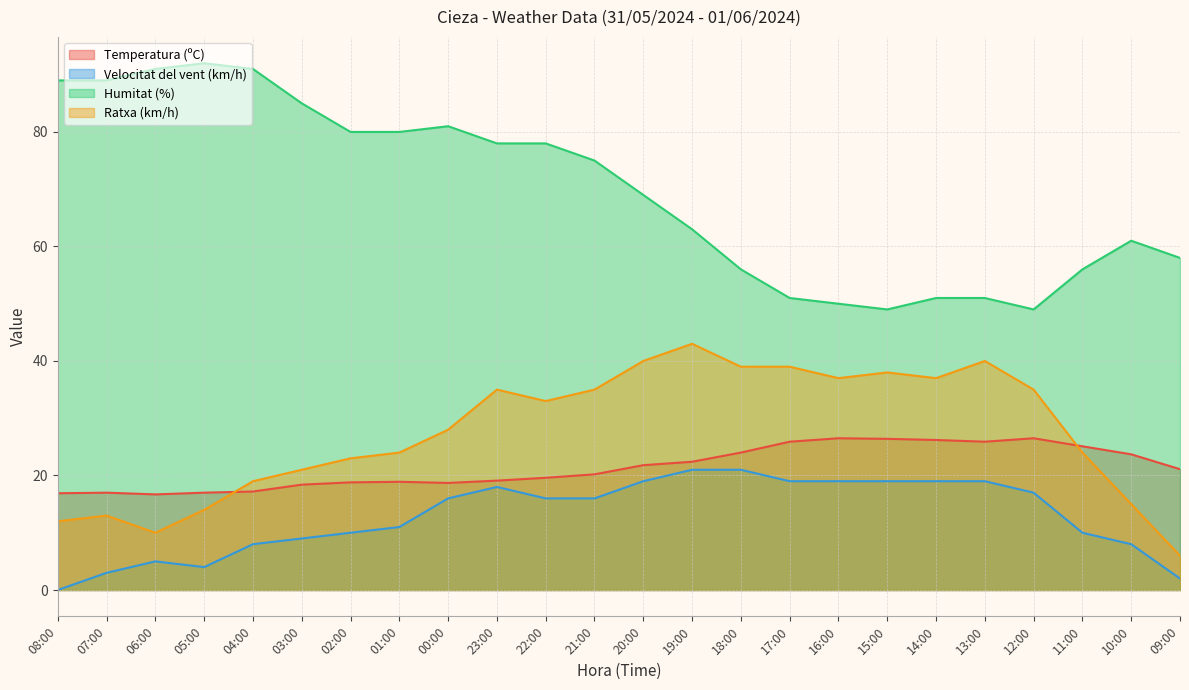

Reading left to right, extract all data points from this chart.

Temperatura (ºC): 08:00=16.9	07:00=17.0	06:00=16.7	05:00=17.0	04:00=17.2	03:00=18.4	02:00=18.8	01:00=18.9	00:00=18.7	23:00=19.1	22:00=19.6	21:00=20.2	20:00=21.8	19:00=22.4	18:00=24.0	17:00=25.9	16:00=26.5	15:00=26.4	14:00=26.2	13:00=25.9	12:00=26.5	11:00=25.1	10:00=23.7	09:00=21.1
Velocitat del vent (km/h): 08:00=0.0	07:00=3.0	06:00=5.0	05:00=4.0	04:00=8.0	03:00=9.0	02:00=10.0	01:00=11.0	00:00=16.0	23:00=18.0	22:00=16.0	21:00=16.0	20:00=19.0	19:00=21.0	18:00=21.0	17:00=19.0	16:00=19.0	15:00=19.0	14:00=19.0	13:00=19.0	12:00=17.0	11:00=10.0	10:00=8.0	09:00=2.0
Humitat (%): 08:00=89.0	07:00=89.0	06:00=91.0	05:00=92.0	04:00=91.0	03:00=85.0	02:00=80.0	01:00=80.0	00:00=81.0	23:00=78.0	22:00=78.0	21:00=75.0	20:00=69.0	19:00=63.0	18:00=56.0	17:00=51.0	16:00=50.0	15:00=49.0	14:00=51.0	13:00=51.0	12:00=49.0	11:00=56.0	10:00=61.0	09:00=58.0
Ratxa (km/h): 08:00=12.0	07:00=13.0	06:00=10.0	05:00=14.0	04:00=19.0	03:00=21.0	02:00=23.0	01:00=24.0	00:00=28.0	23:00=35.0	22:00=33.0	21:00=35.0	20:00=40.0	19:00=43.0	18:00=39.0	17:00=39.0	16:00=37.0	15:00=38.0	14:00=37.0	13:00=40.0	12:00=35.0	11:00=24.0	10:00=15.0	09:00=6.0